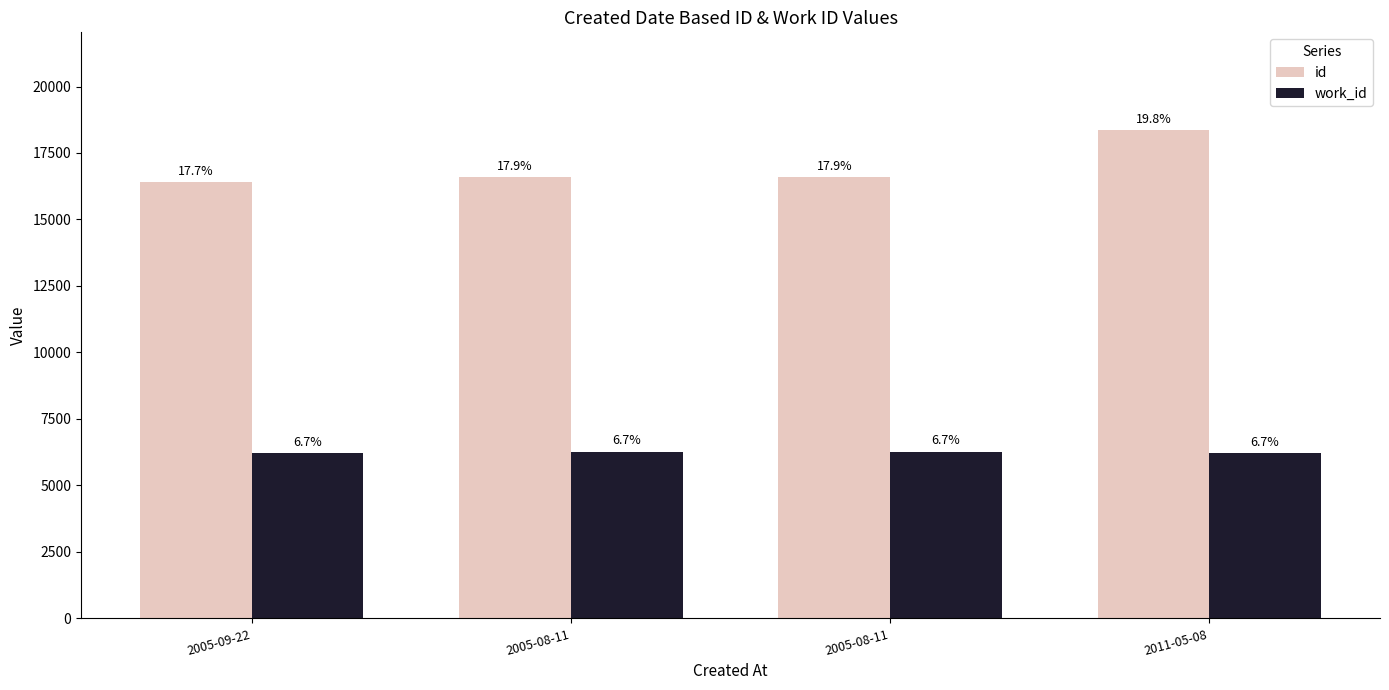

What is the sum of the work_id values at 2005-09-22 and 2011-05-08?

12404